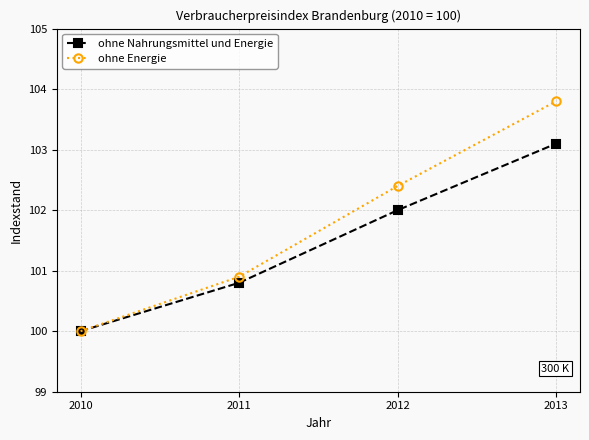

Does the chart have visible grid lines?

Yes